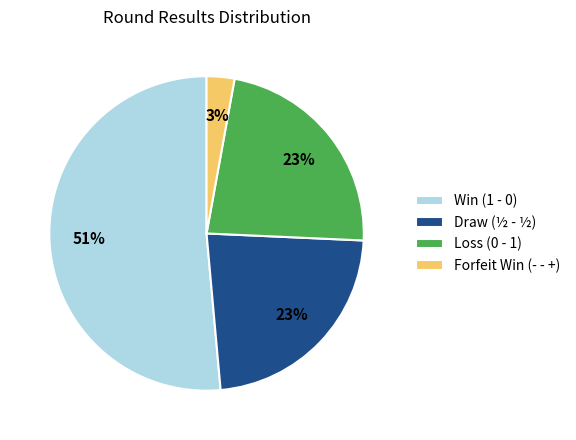

The Loss (0 - 1) slice represents 23% of the pie. True or false?

True